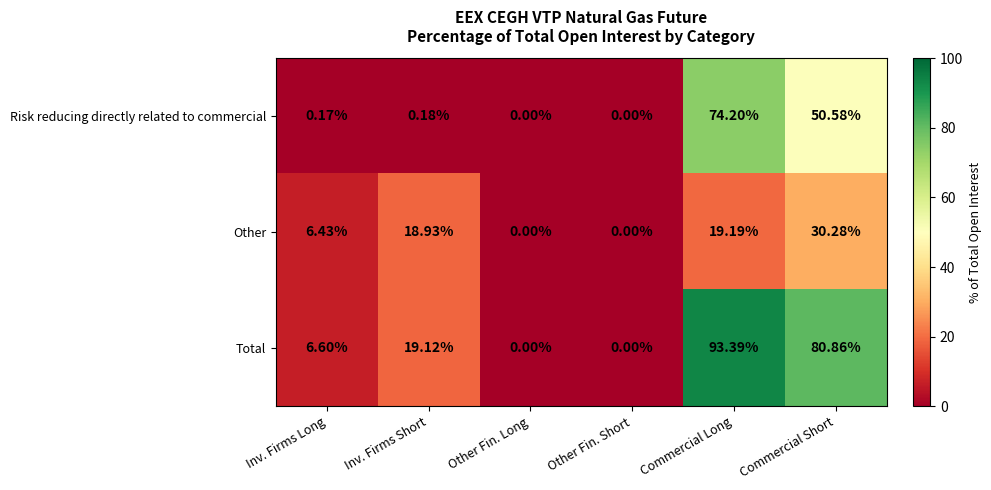

At which category is the sum across all series the highest?

Commercial Long